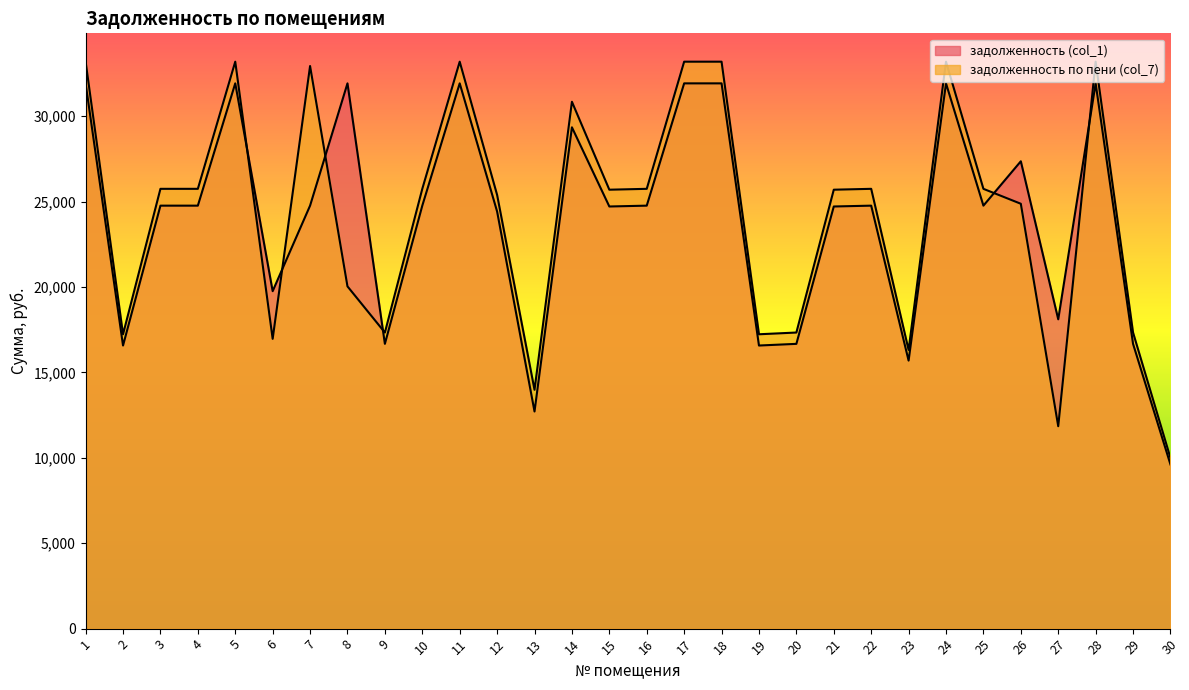

Reading left to right, what are all the values shown in this chart?

задолженность (col_1): 1=31923.8	2=16574.9	3=24764.3	4=24764.3	5=31923.8	6=19758.0	7=24764.3	8=31923.8	9=16672.9	10=24764.3	11=31923.8	12=24421.0	13=12713.6	14=29350.9	15=24715.2	16=24764.3	17=31923.8	18=31923.8	19=16574.9	20=16672.9	21=24715.2	22=24764.3	23=15692.2	24=31923.8	25=24764.1	26=27362.2	27=18109.8	28=31923.8	29=16672.9	30=9611.4
задолженность по пени (col_7): 1=33193.3	2=17234.0	3=25749.1	4=25749.1	5=33193.3	6=16966.8	7=32938.2	8=20038.3	9=17335.9	10=25749.1	11=33193.3	12=25392.1	13=13983.1	14=30846.5	15=25698.0	16=25749.1	17=33193.3	18=33193.3	19=17234.0	20=17335.9	21=25698.0	22=25749.1	23=16316.2	24=33193.3	25=25748.9	26=24875.1	27=11850.9	28=33193.3	29=17335.9	30=9993.6